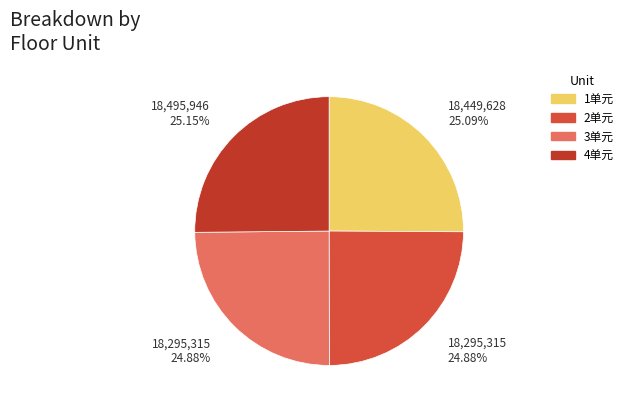

Is 4单元 the majority of the pie?

No